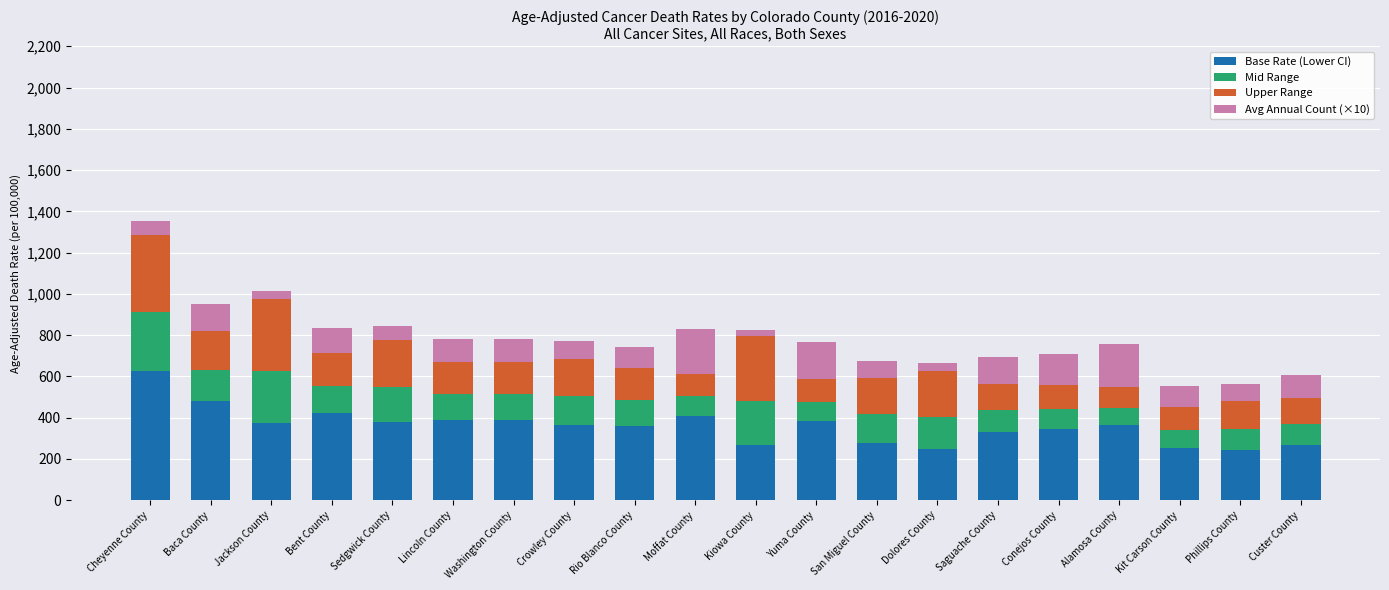

What is the maximum value for Base Rate (Lower CI)?

624.1